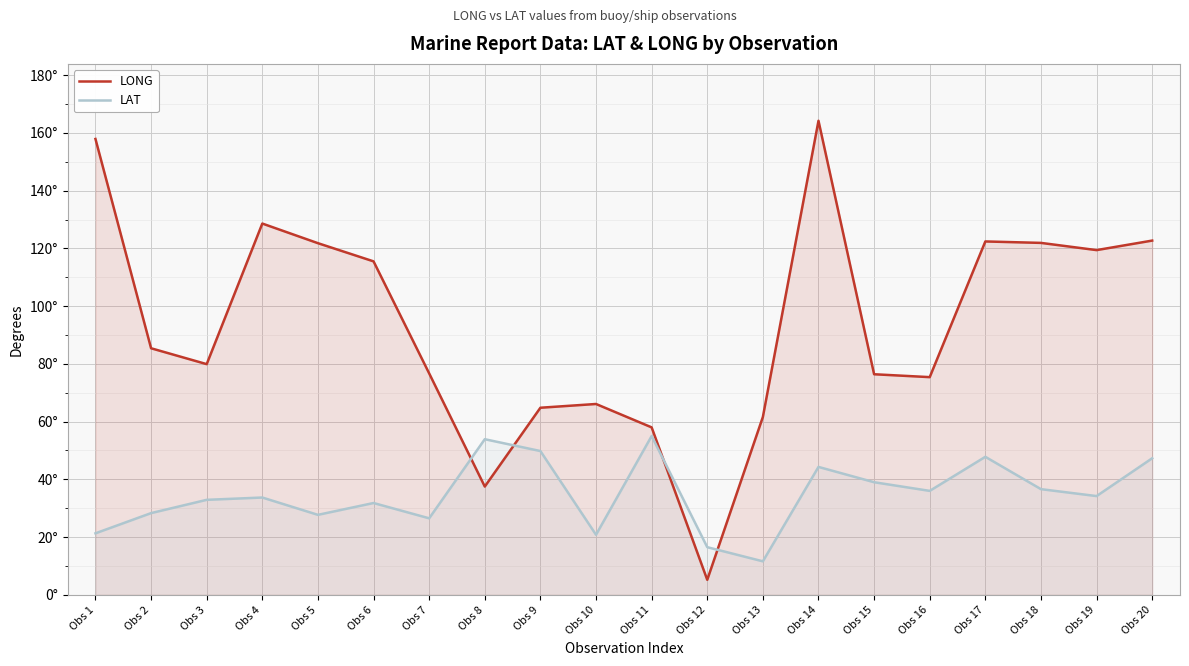

The value of LAT at Obs 15 is 62.3. True or false?

False